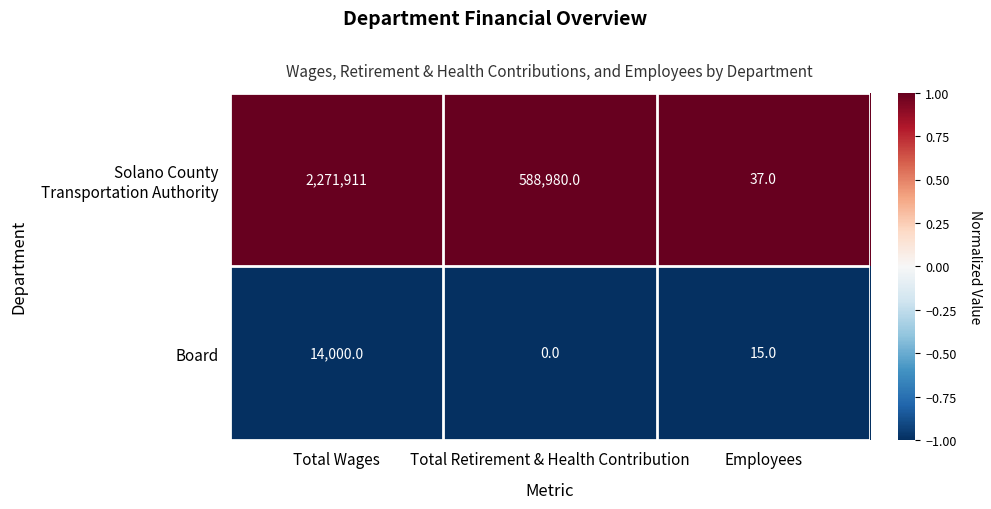

Is it true that Board equals 8529 at Total Wages?

False